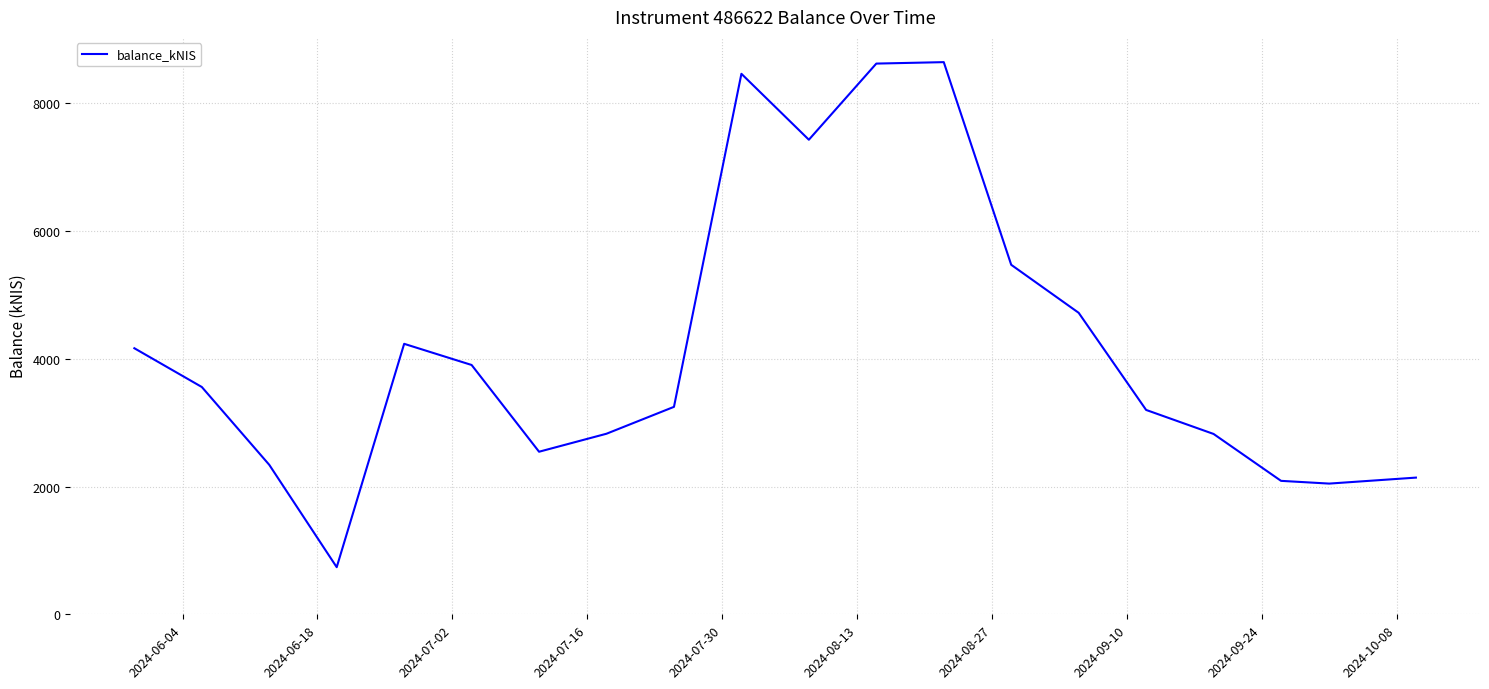

What is the minimum value shown in the chart?

737.4